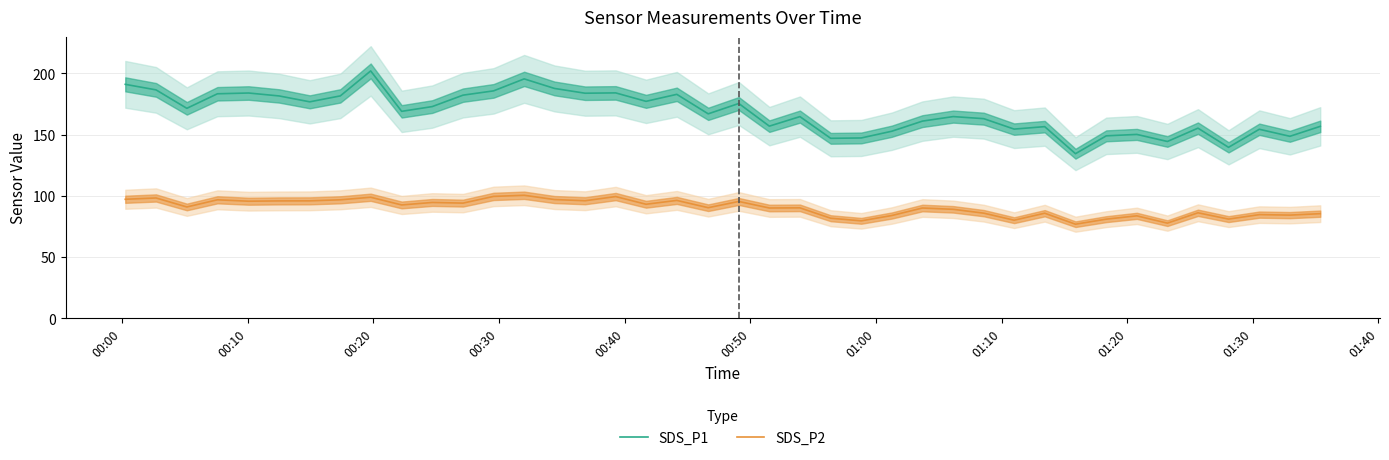

True or false: SDS_P1 and SDS_P2 intersect in this chart.

False